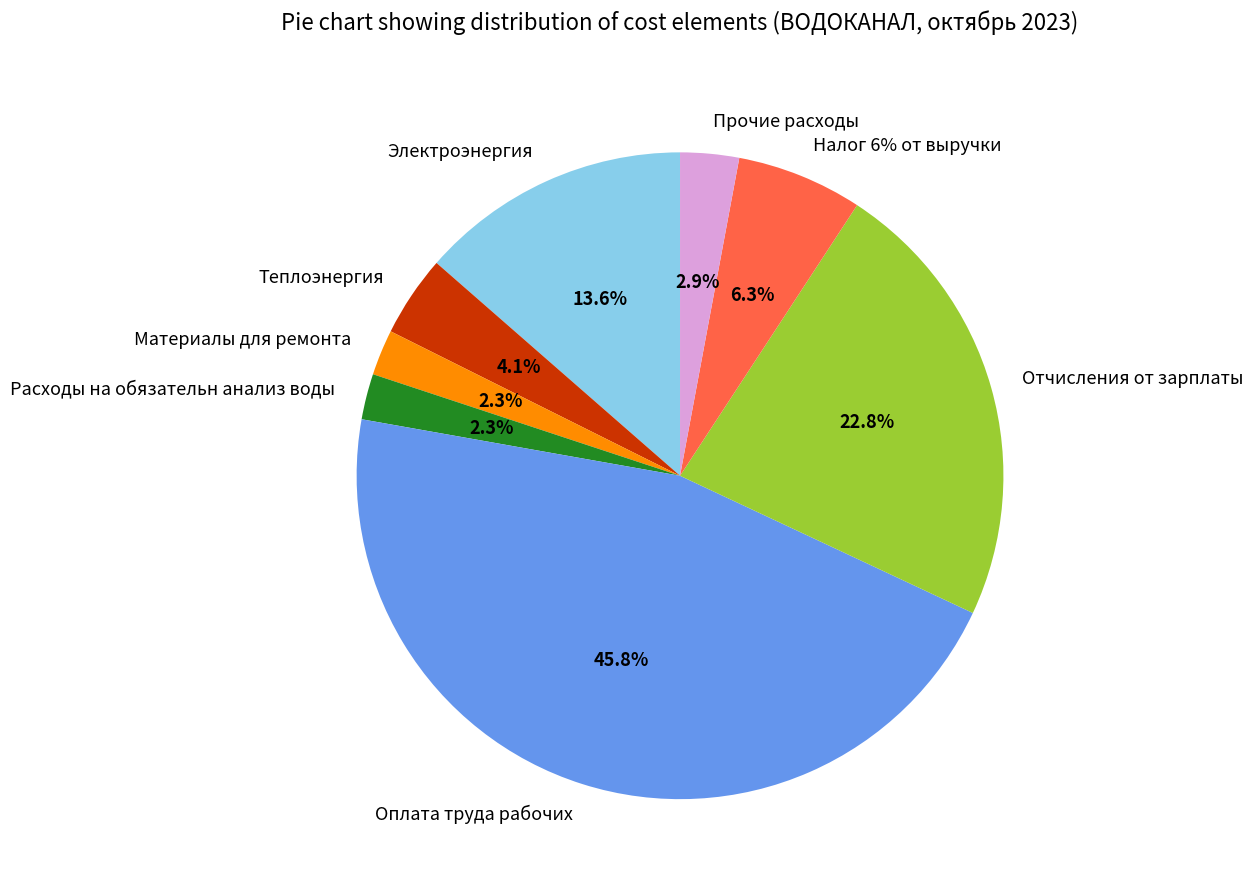

Approximately how many times larger is the value at Отчисления от зарплаты compared to Материалы для ремонта?

10.0